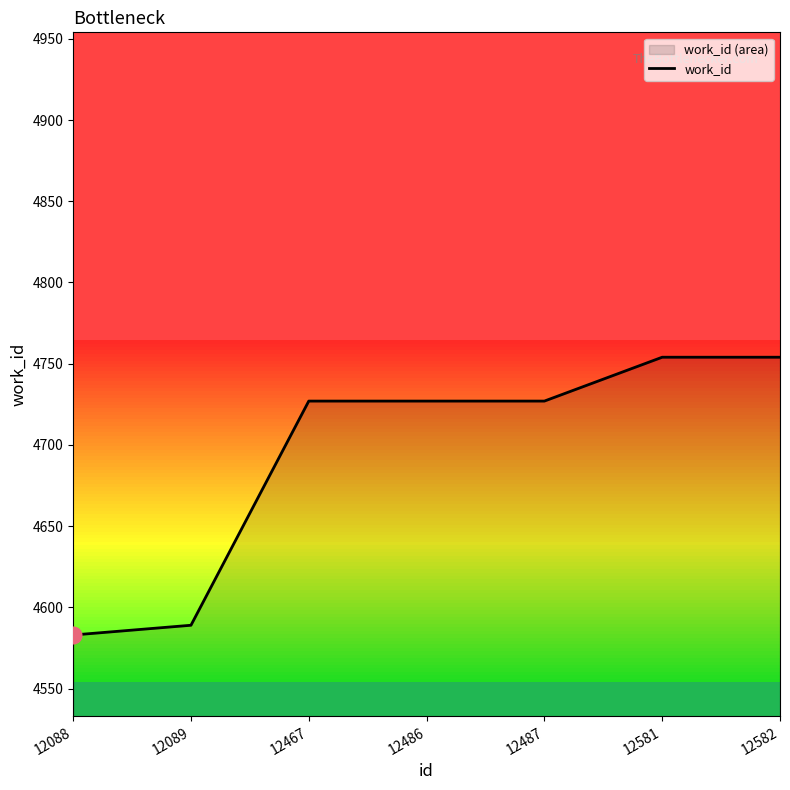

How many data points are less than 4727?

2